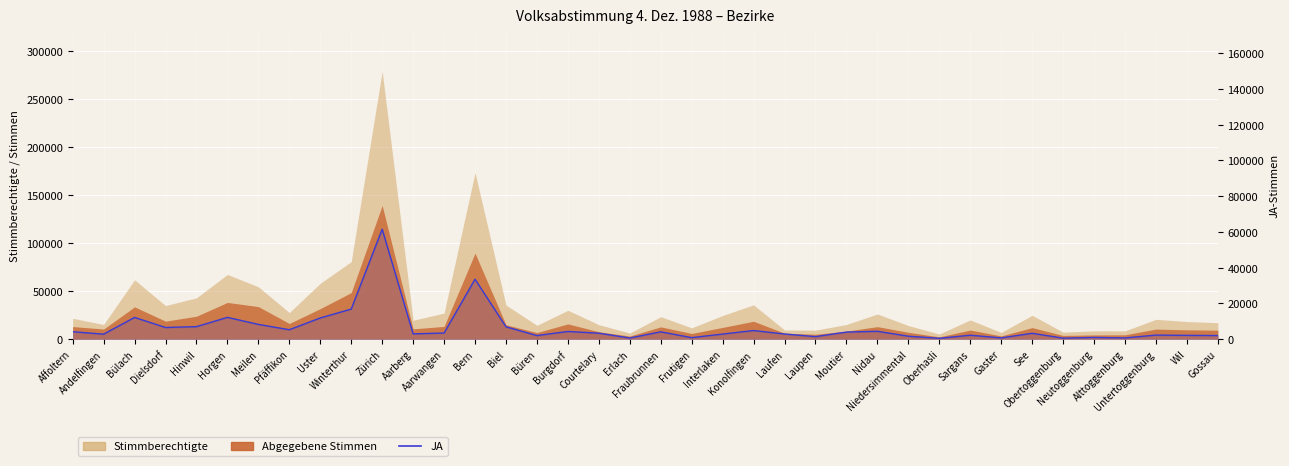

How many lines are shown in the chart?

1